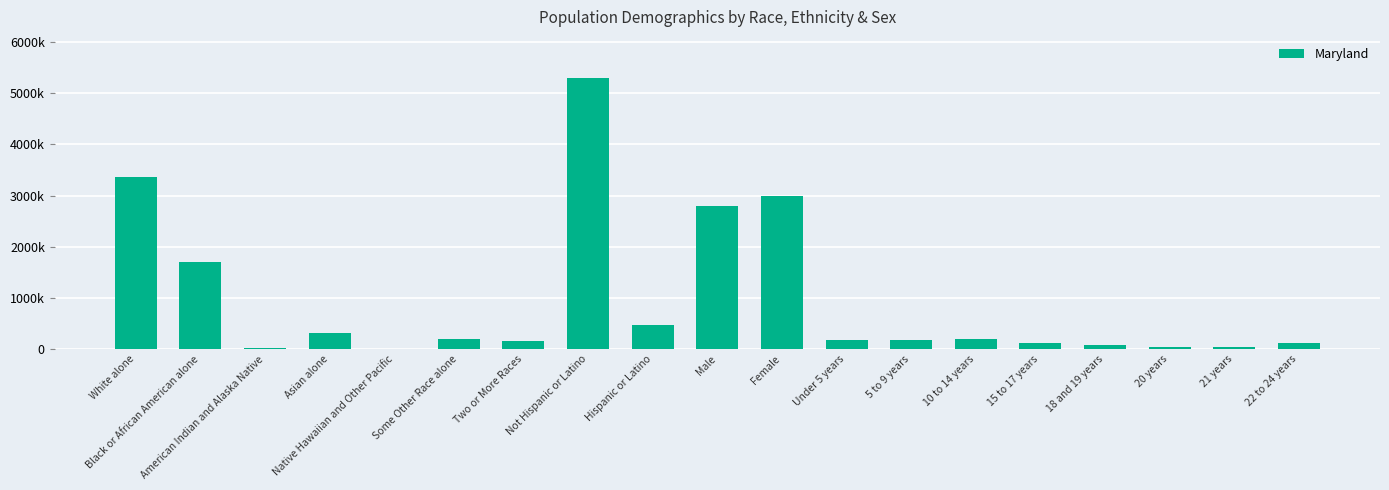

What is the difference between the maximum and minimum values?

5299763